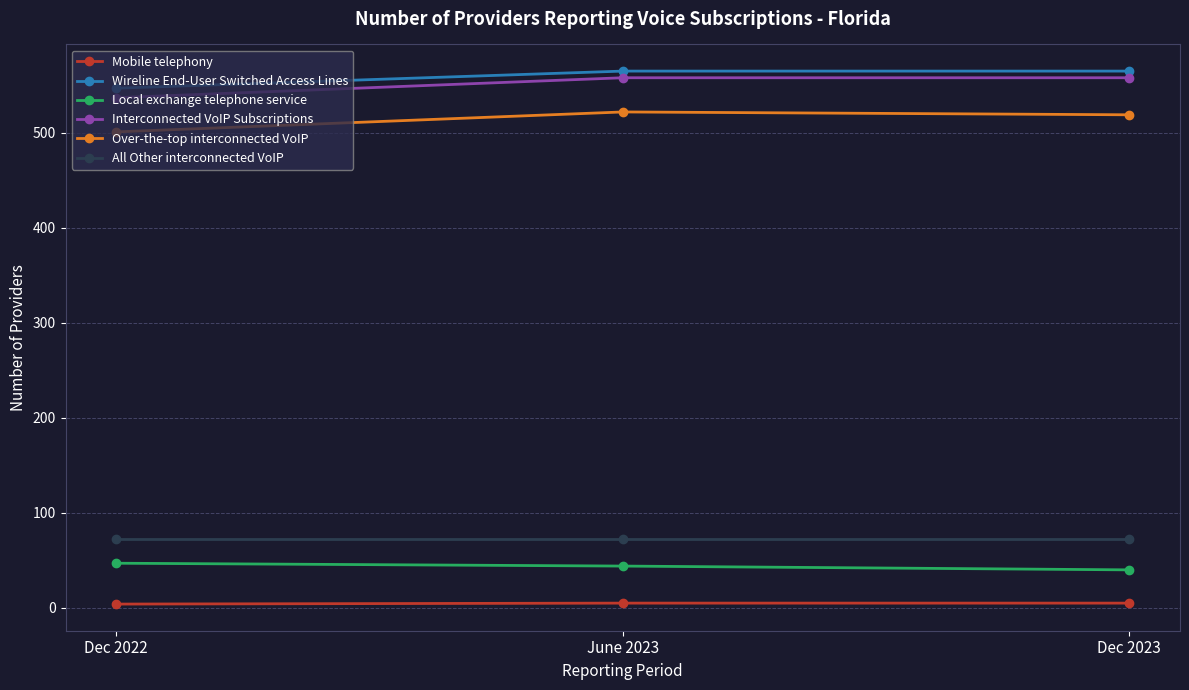

What is the label of the 1st point from the right?

Dec 2023